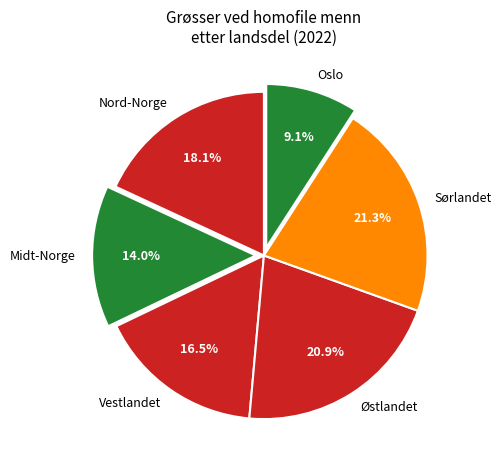

Combined, what portion of the pie is Østlandet and Nord-Norge?

39.0%